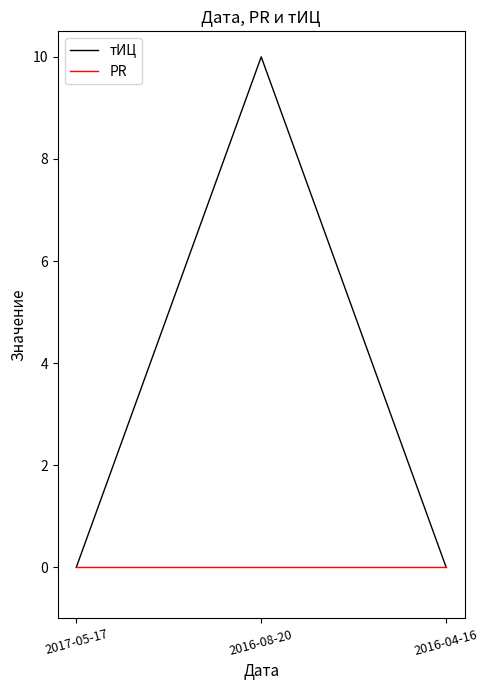

At how many categories does at least one series exceed 2?

1